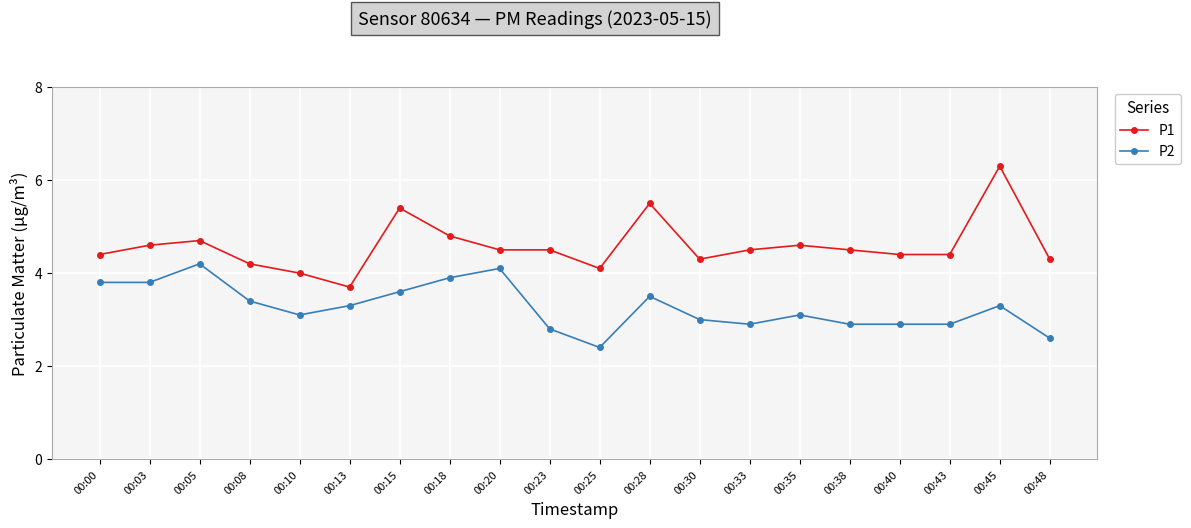

True or false: P2 and P1 intersect in this chart.

False